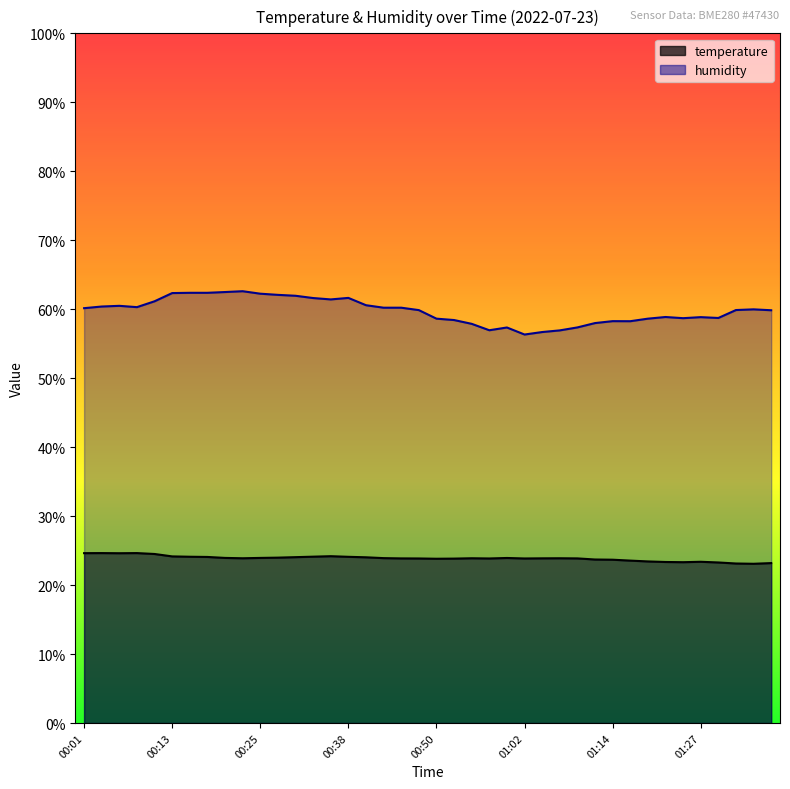

What position from the right is 01:34?

2